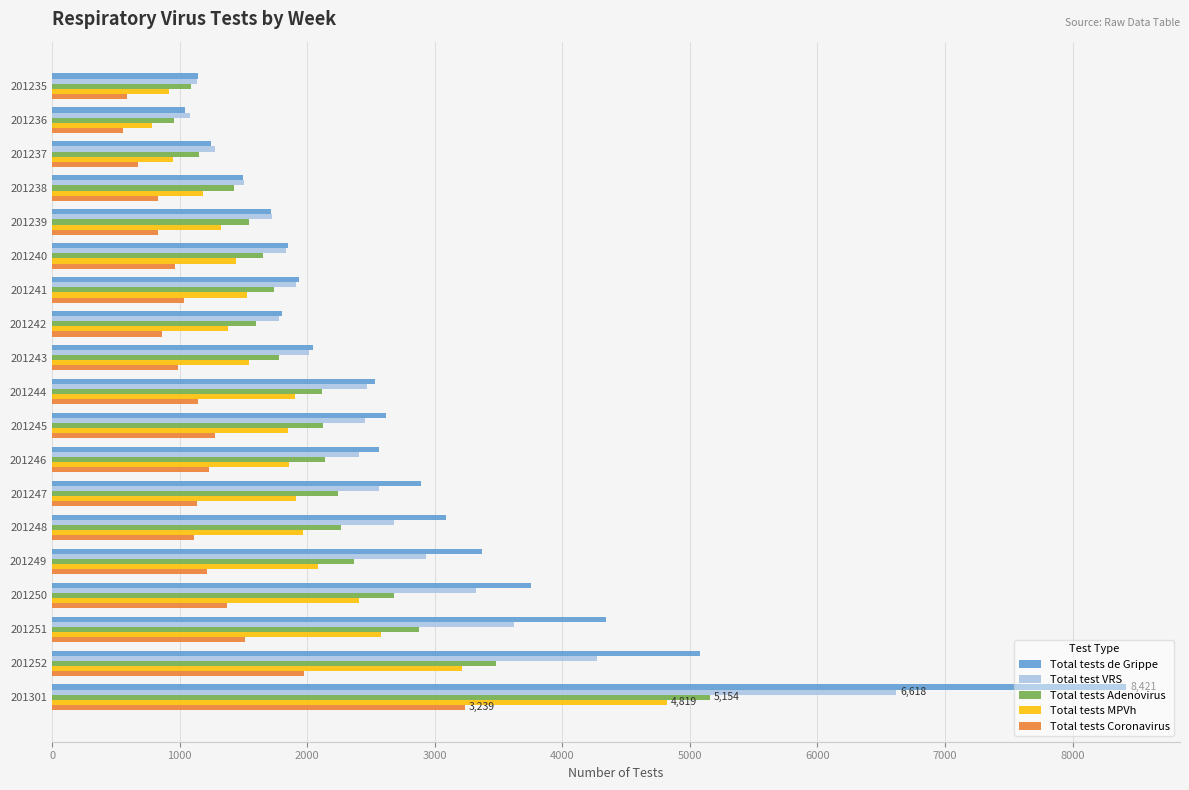

List the series in order of their overall mean, highest first.

Total tests de Grippe, Total test VRS, Total tests Adenovirus, Total tests MPVh, Total tests Coronavirus